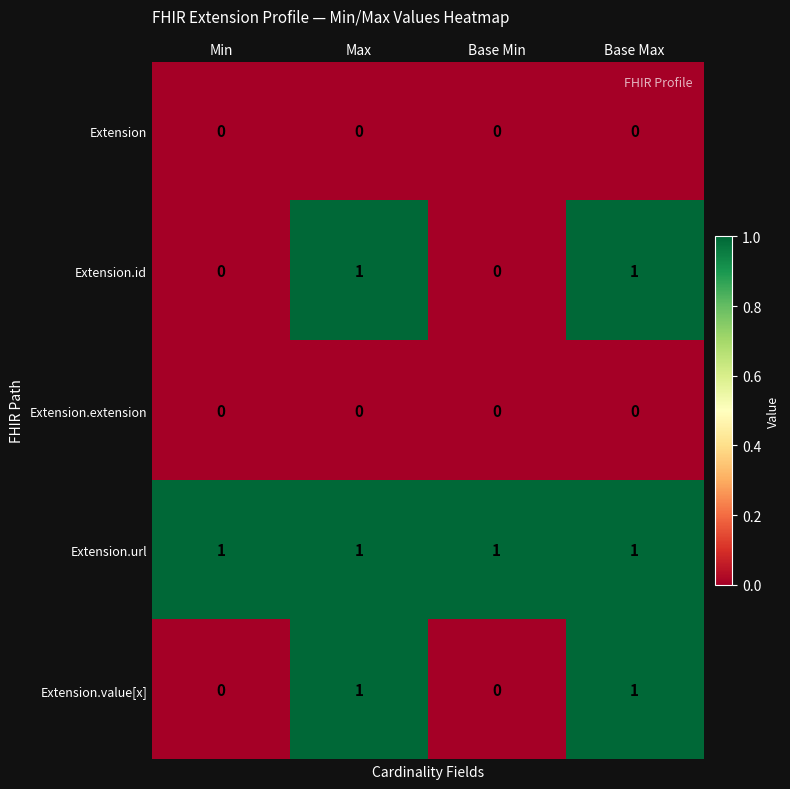

The Extension.id series shows 0 at Base Min. True or false?

True